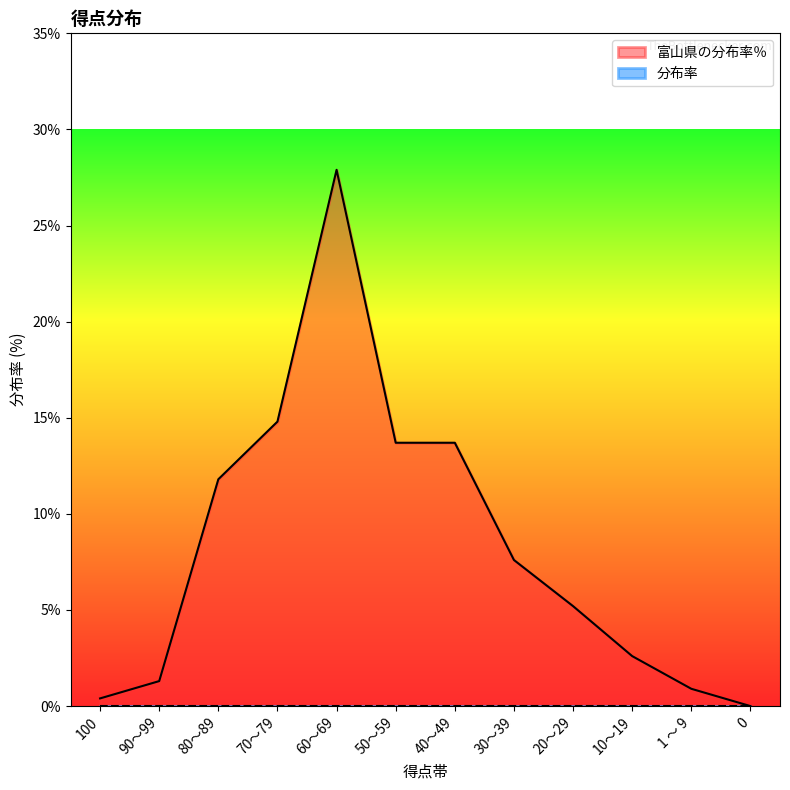

What is the difference between the second highest and minimum values?

14.8